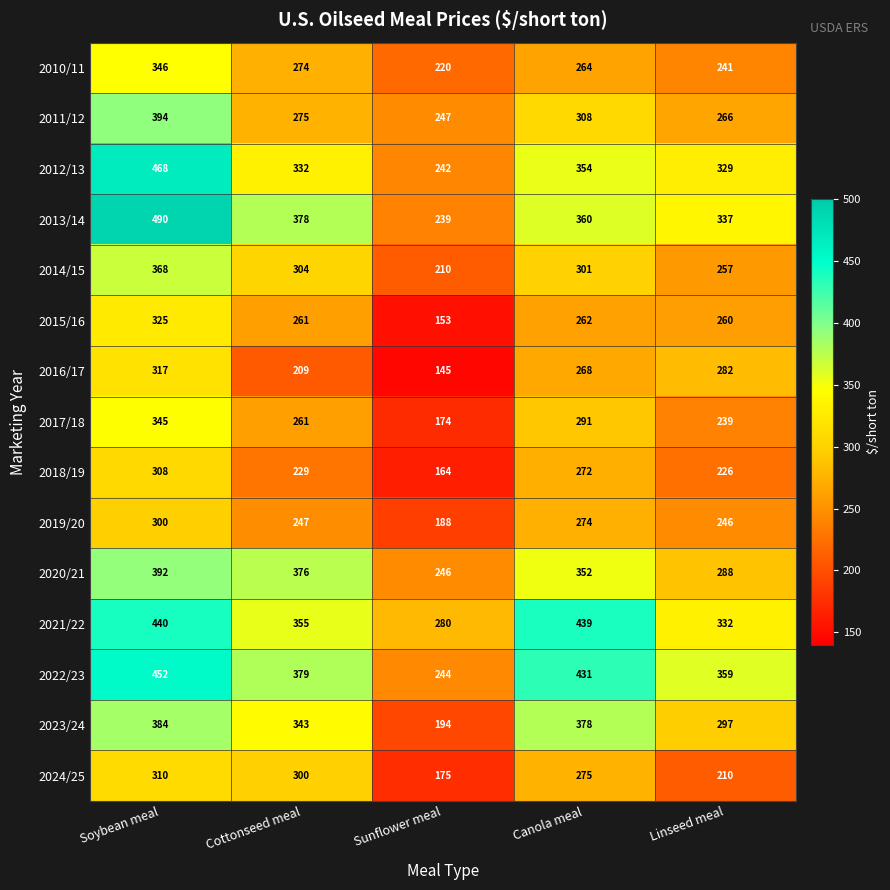

Rank the series at Soybean meal from highest to lowest value.

2013/14, 2012/13, 2022/23, 2021/22, 2011/12, 2020/21, 2023/24, 2014/15, 2010/11, 2017/18, 2015/16, 2016/17, 2024/25, 2018/19, 2019/20